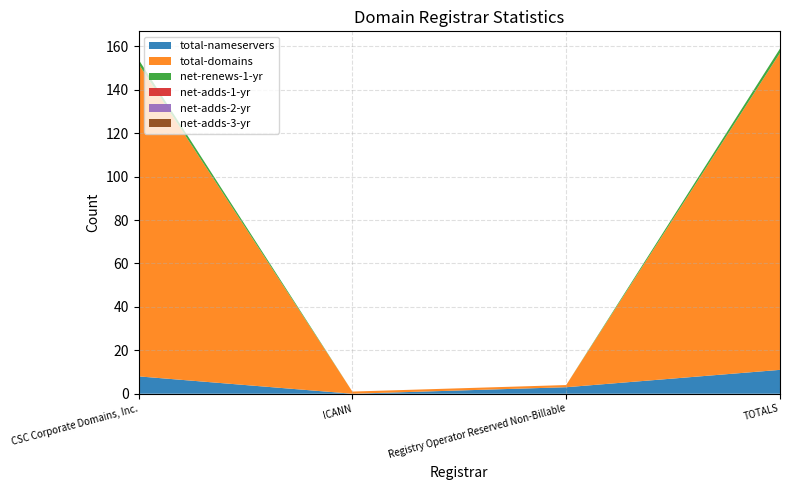

Reading left to right, extract all data points from this chart.

total-nameservers: 8	0	3	11
total-domains: 144	1	1	146
net-renews-1-yr: 2	0	0	2
net-adds-1-yr: 0	0	0	0
net-adds-2-yr: 0	0	0	0
net-adds-3-yr: 0	0	0	0